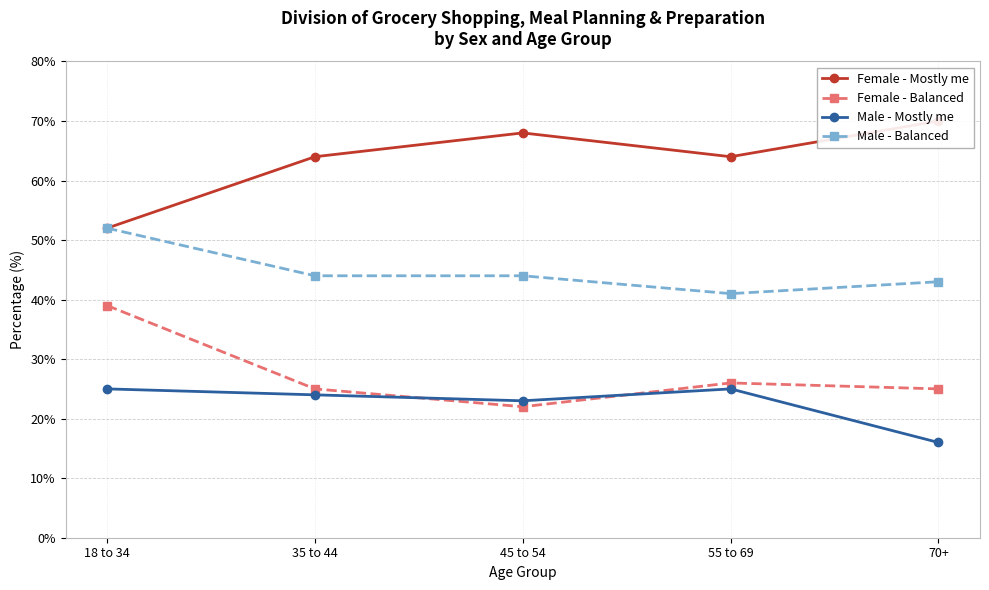

At which category does the chart reach its minimum across all series?

70+